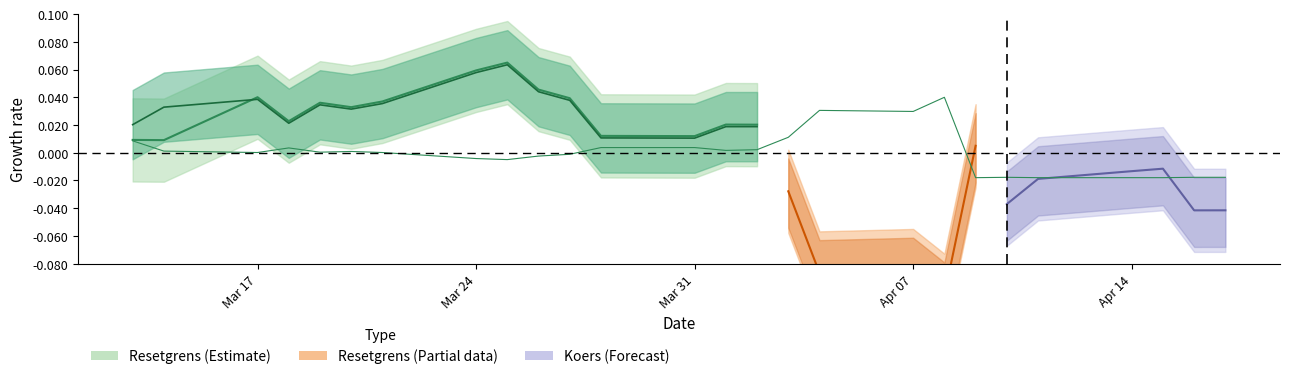

At which label does the data first exceed 0?

Mar 17